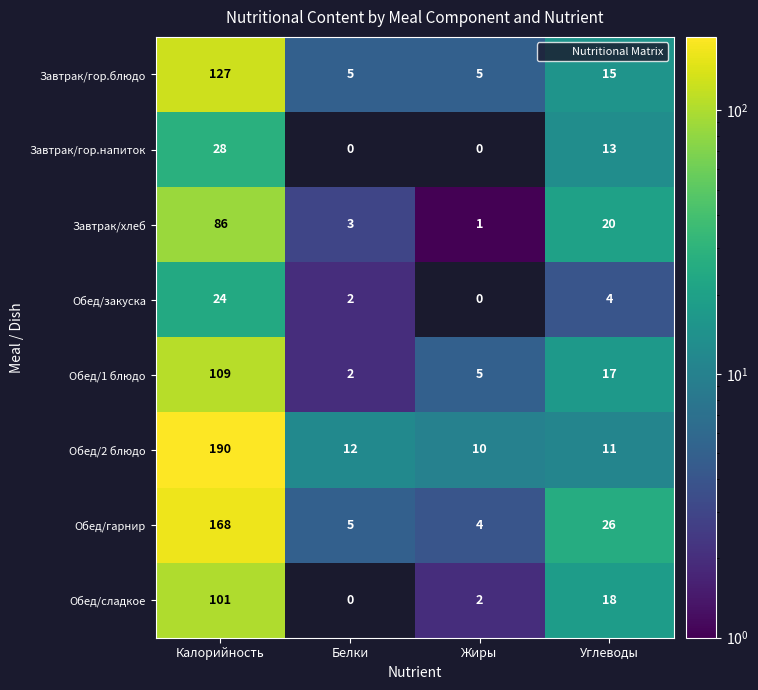

Is it true that Обед/2 блюдо equals 11 at Углеводы?

True